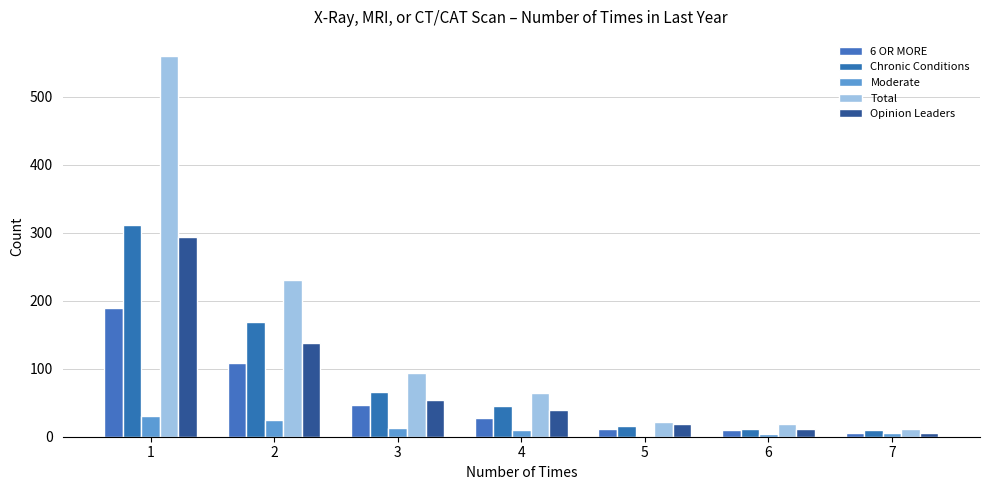

How many groups of bars are there?

7